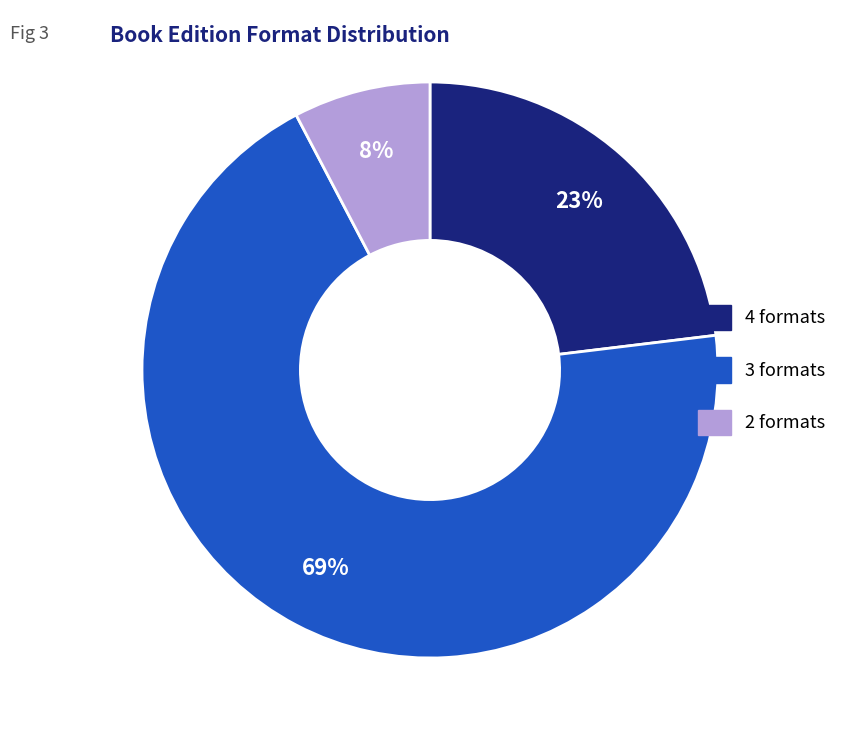

To the nearest percent, what is the combined percentage of 4 formats and 3 formats?

92%